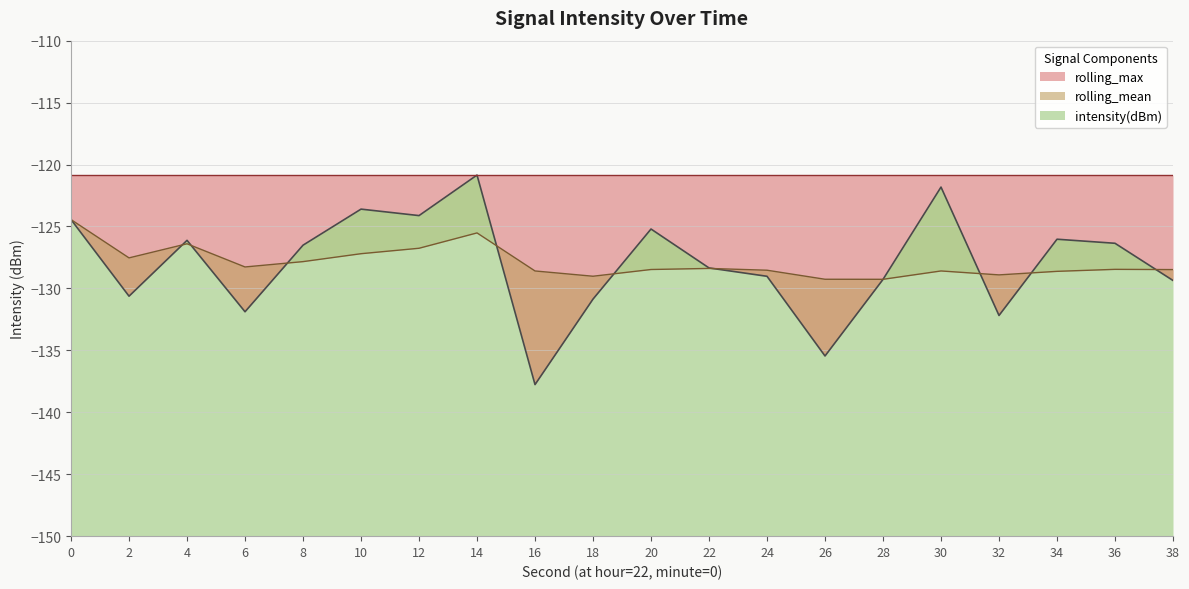

What is the maximum value for intensity(dBm)?

-120.8